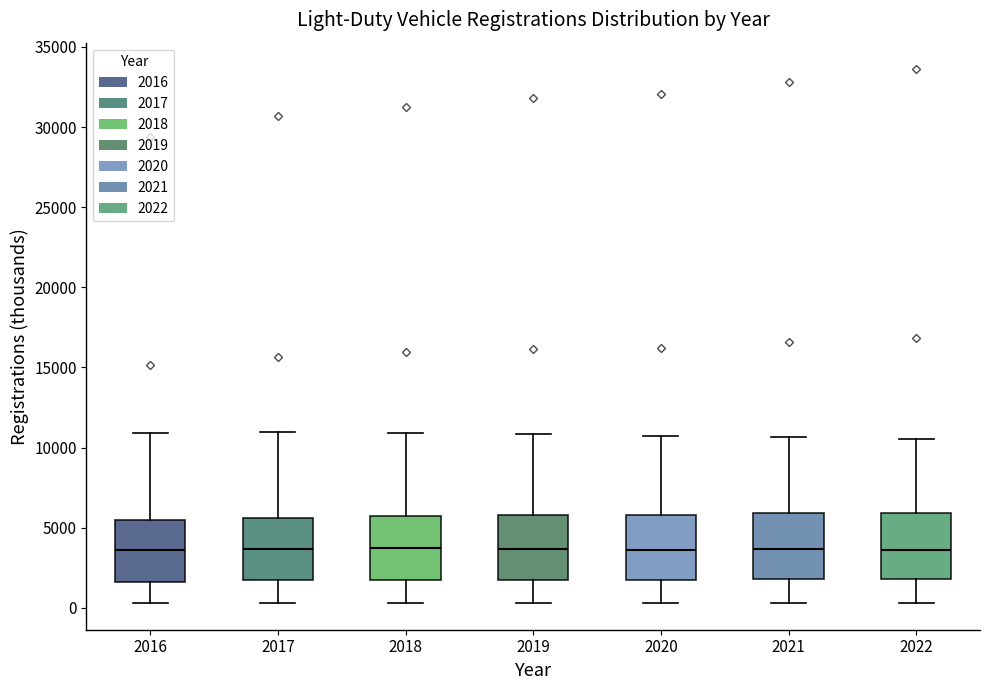

Reading left to right, transcribe this box plot: for each box, give where its median line is, the range the box spans, and where its two whiskers end, as read against the y-axis. The values are not printed on the chart, so give them approximately, as read against the axis.

2016: median 3500, box 1500 to 5500, whiskers 500 to 11000
2017: median 3500, box 1500 to 5500, whiskers 500 to 11000
2018: median 3500, box 2000 to 5500, whiskers 500 to 11000
2019: median 3500, box 2000 to 6000, whiskers 500 to 11000
2020: median 3500, box 2000 to 6000, whiskers 500 to 10500
2021: median 3500, box 2000 to 6000, whiskers 500 to 10500
2022: median 3500, box 2000 to 6000, whiskers 500 to 10500